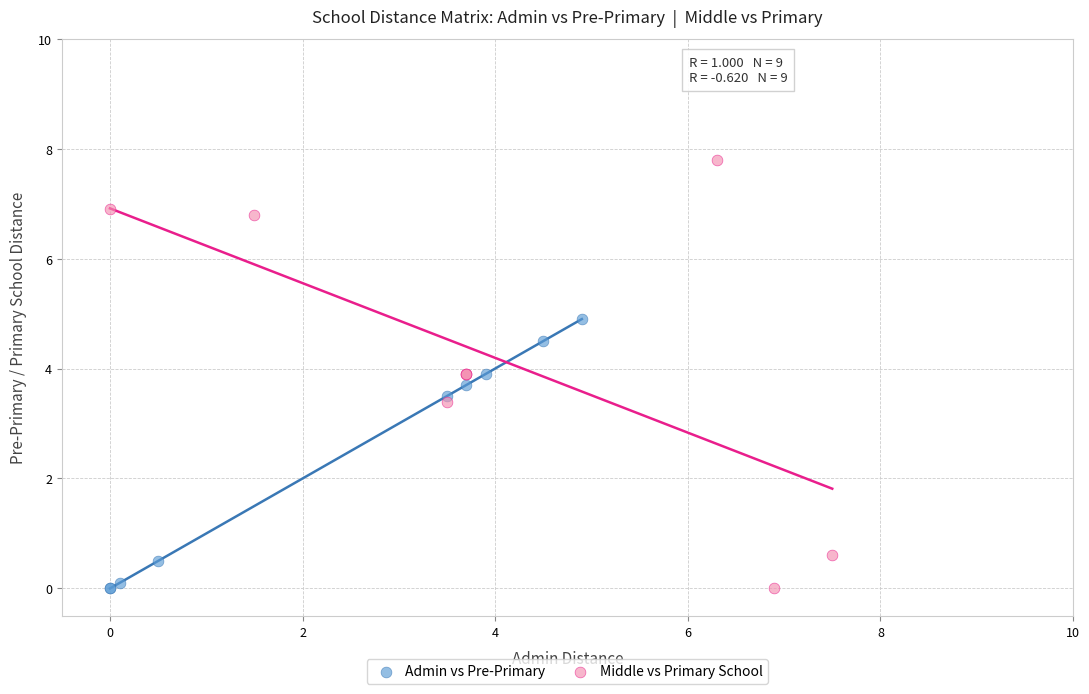

Which series has the widest spread of Y values?

Middle vs Primary School